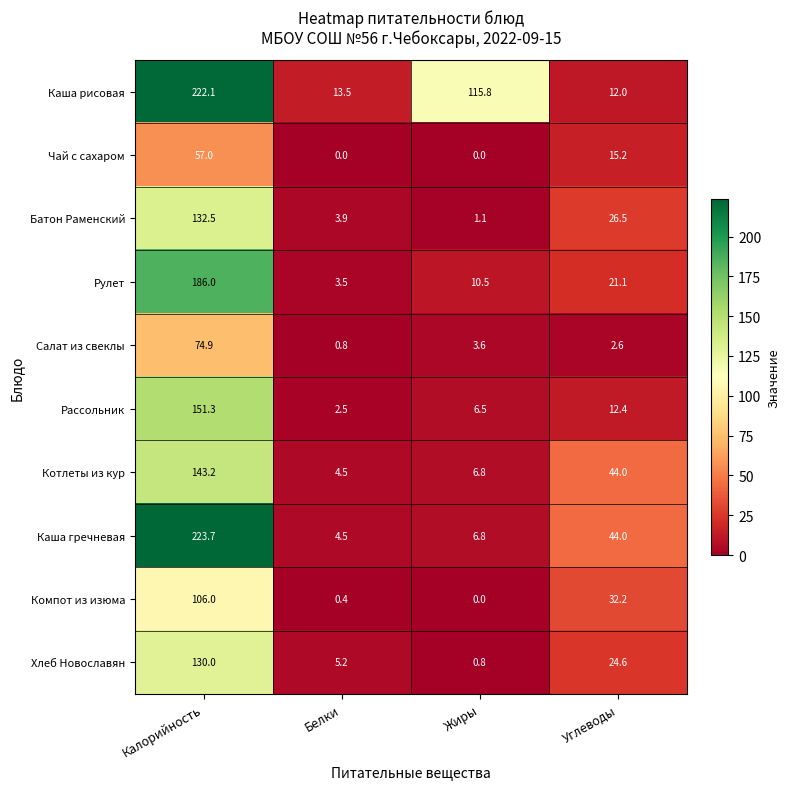

At which category does the chart reach its peak across all series?

Калорийность